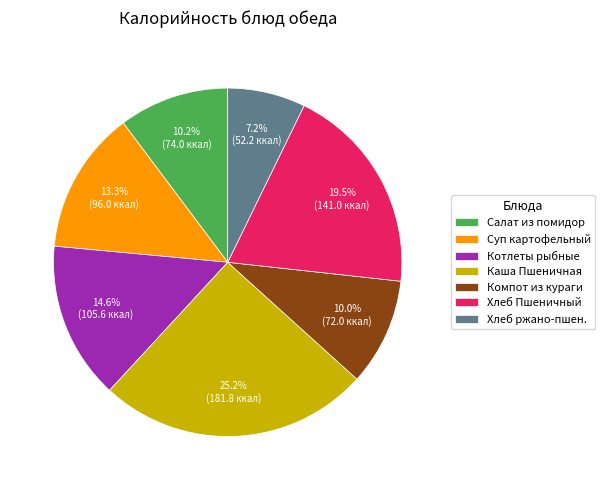

Does Компот из кураги account for over 50% of the chart?

No